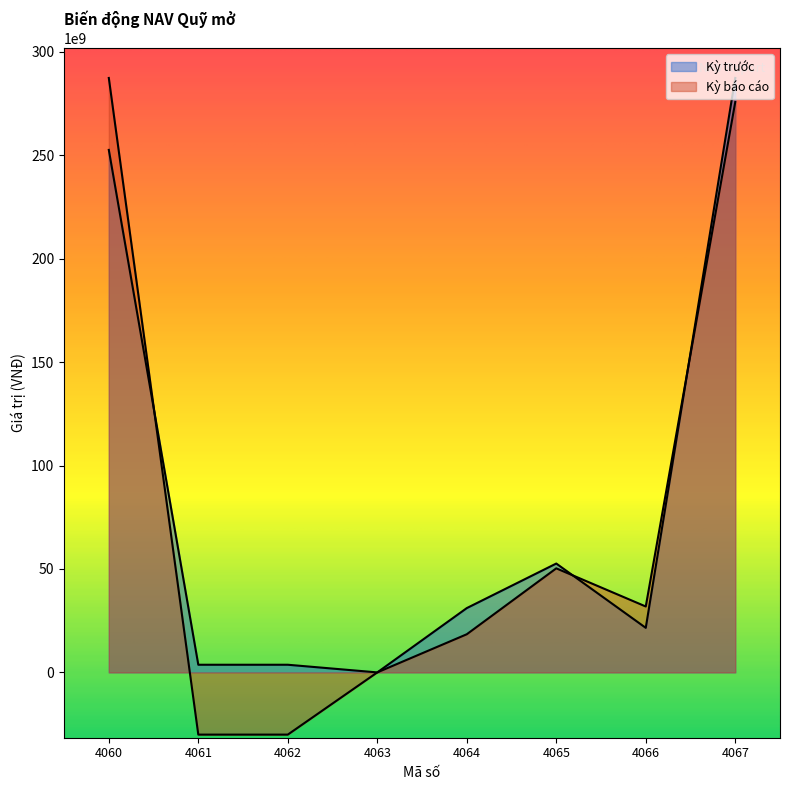

Reading right to left, what are all the values shown in this chart?

Kỳ trước: 4067=287381258924	4066=21543301215	4065=52630550716	4064=31087249501	4063=0	4062=3702343356	4061=3702343356	4060=252591666067
Kỳ báo cáo: 4067=275750000156	4066=31866268736	4065=50308998953	4064=18442730217	4063=0	4062=-30073988985	4061=-30073988985	4060=287381258924